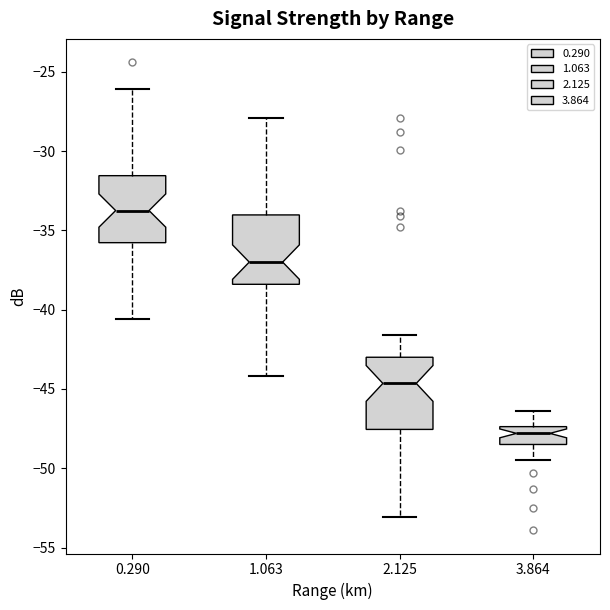

Reading left to right, read every box against the y-axis: the position of its median line, the range the box covers, and the ends of its whiskers. The values are not printed on the chart, so give them approximately, as read against the axis.

0.290: median -33.5, box -36.0 to -31.5, whiskers -40.5 to -26.0
1.063: median -37.0, box -38.5 to -34.0, whiskers -44.0 to -28.0
2.125: median -44.5, box -47.5 to -43.0, whiskers -53.0 to -41.5
3.864: median -48.0, box -48.5 to -47.5, whiskers -49.5 to -46.5